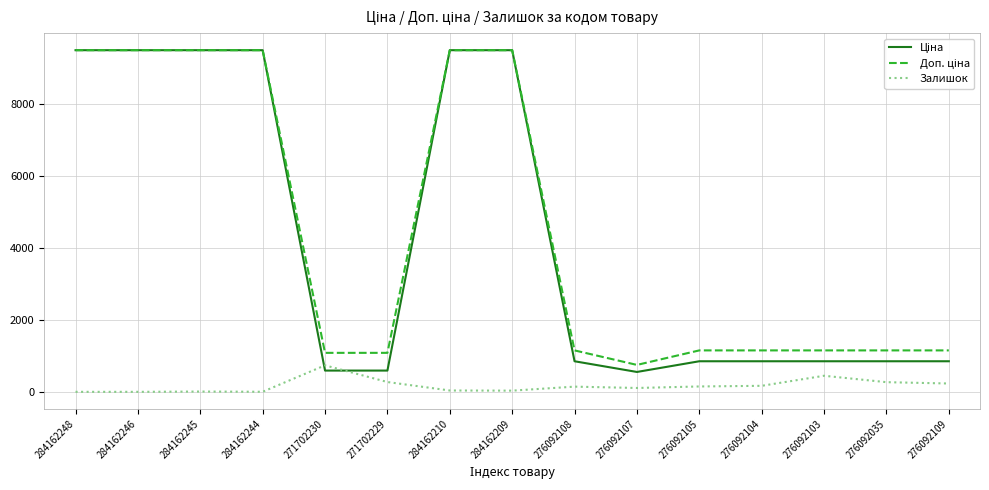

What is the difference between the highest and lowest values at 284162248?

9480.1